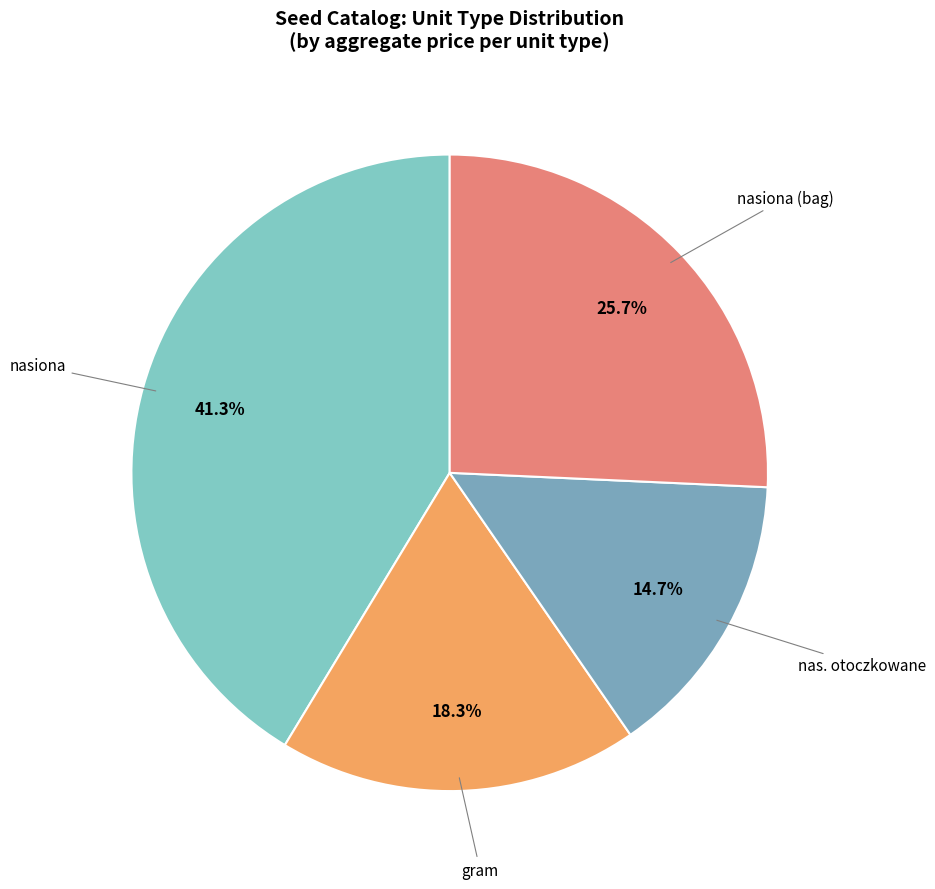

What percentage is NOT represented by nas. otoczkowane?

85.3%